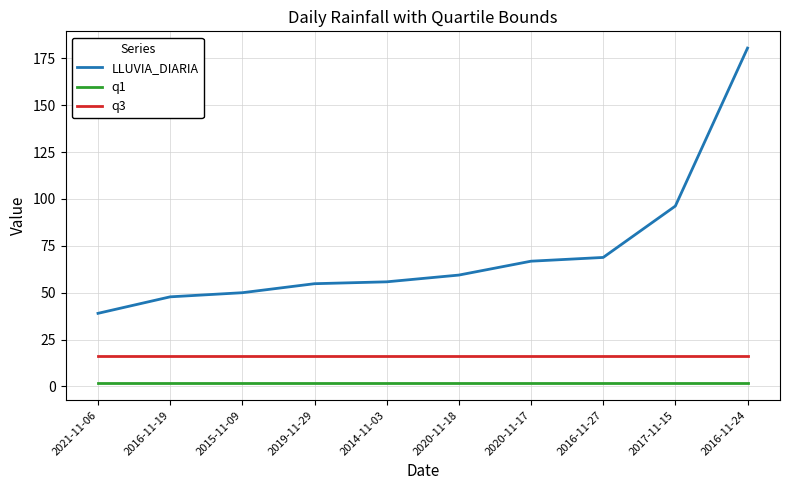

Between 2021-11-06 and 2014-11-03, which series saw the biggest shift?

LLUVIA_DIARIA